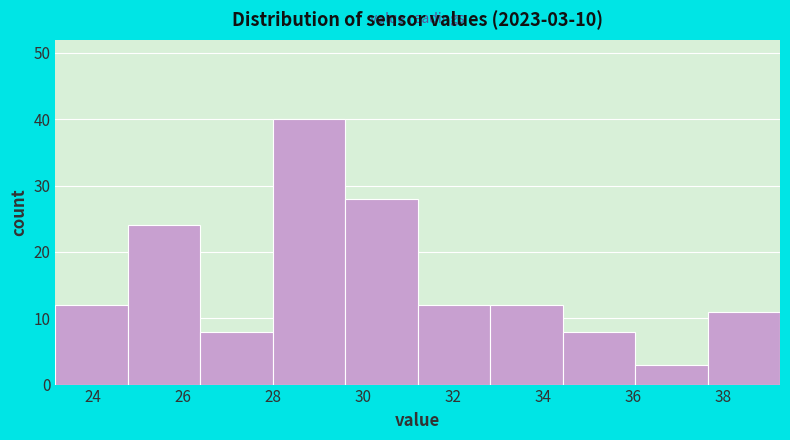

Which range on the x-axis has the tallest bar?

28.0 to 29.6